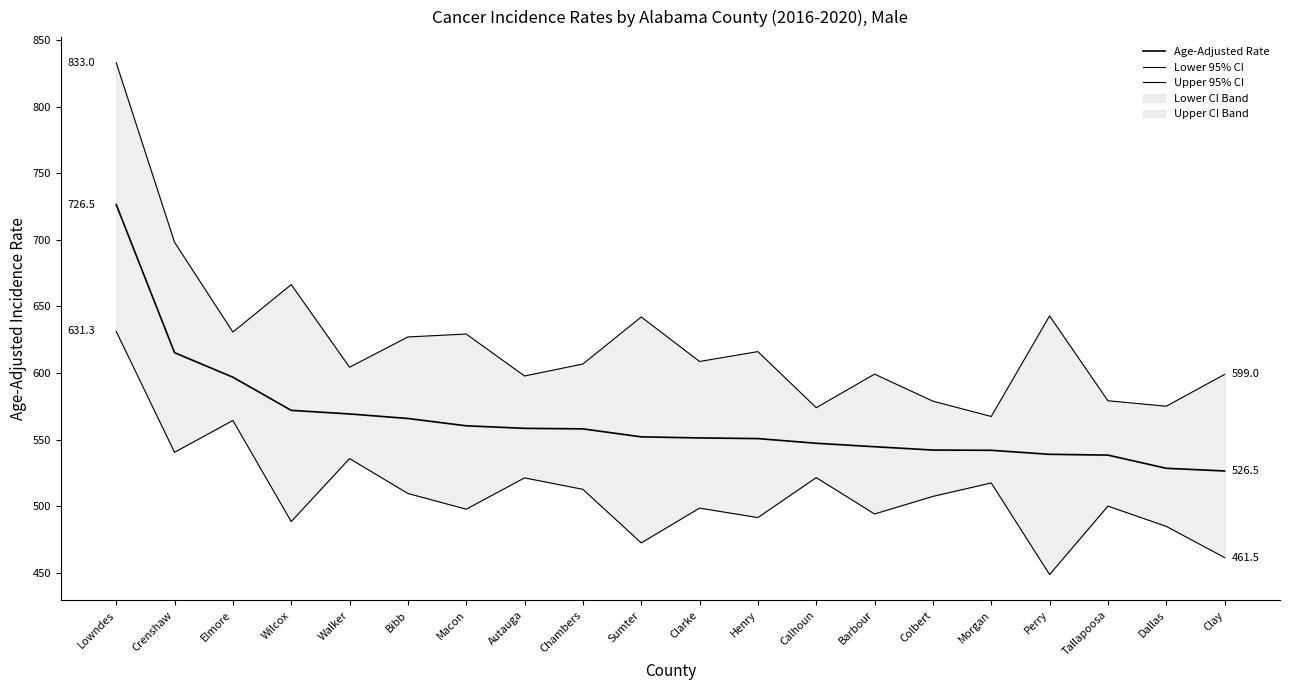

Which has a higher value, Bibb or Morgan?

Bibb